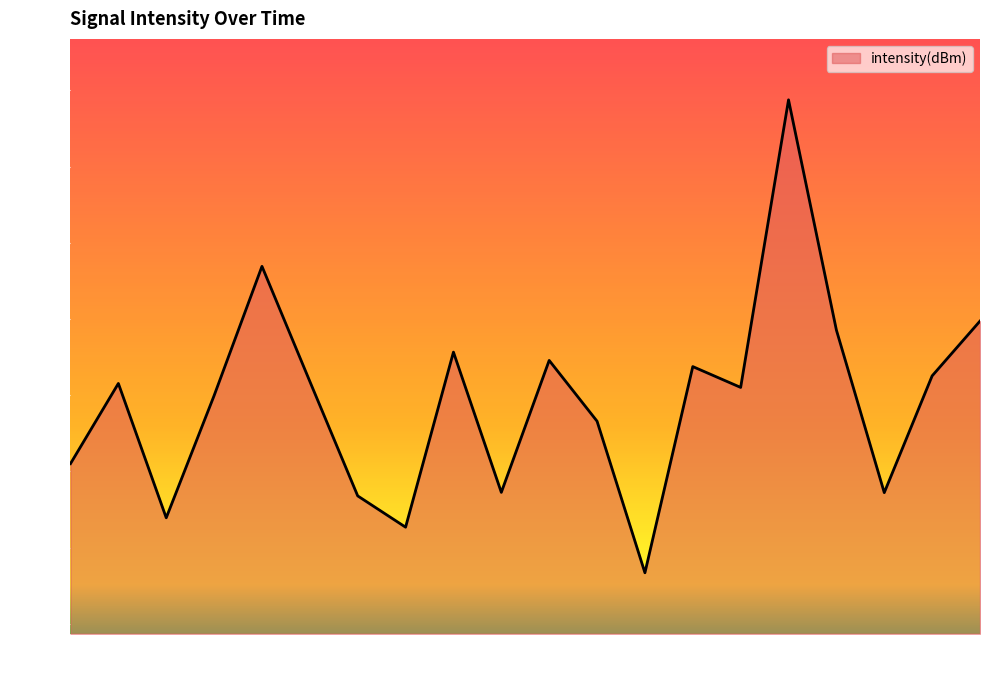

Count the number of values greater than -129.

6